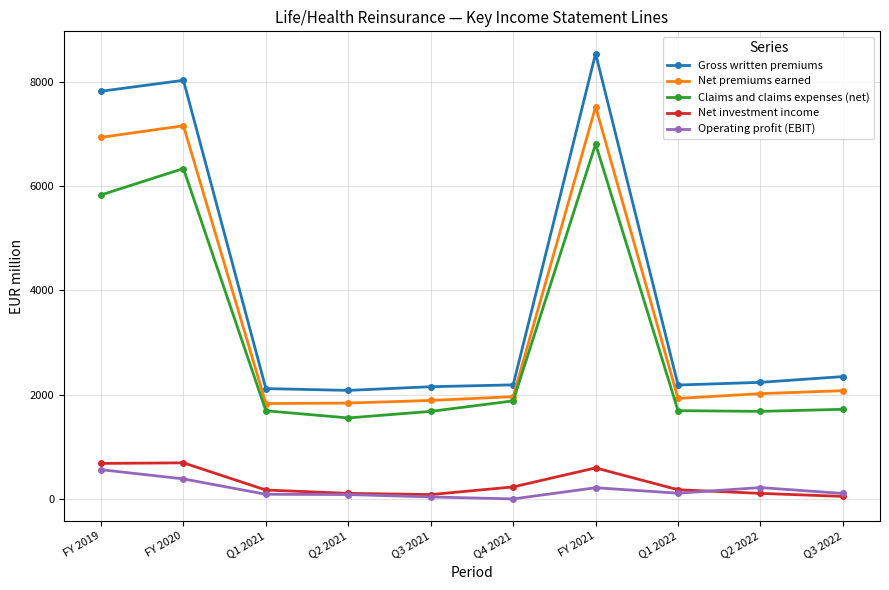

List the series in order of their peak value, highest first.

Gross written premiums, Net premiums earned, Claims and claims expenses (net), Net investment income, Operating profit (EBIT)